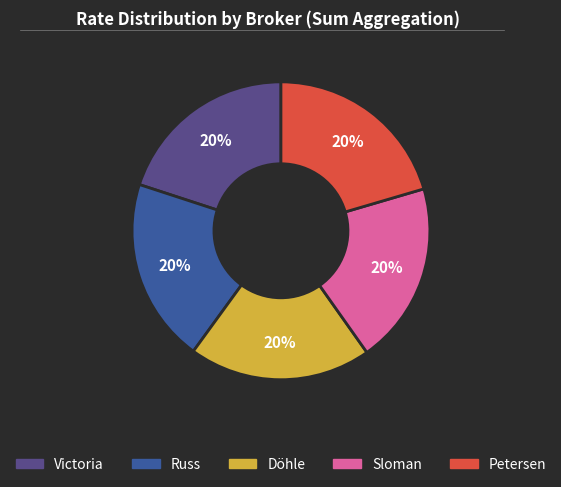

Does any single category account for the majority?

No